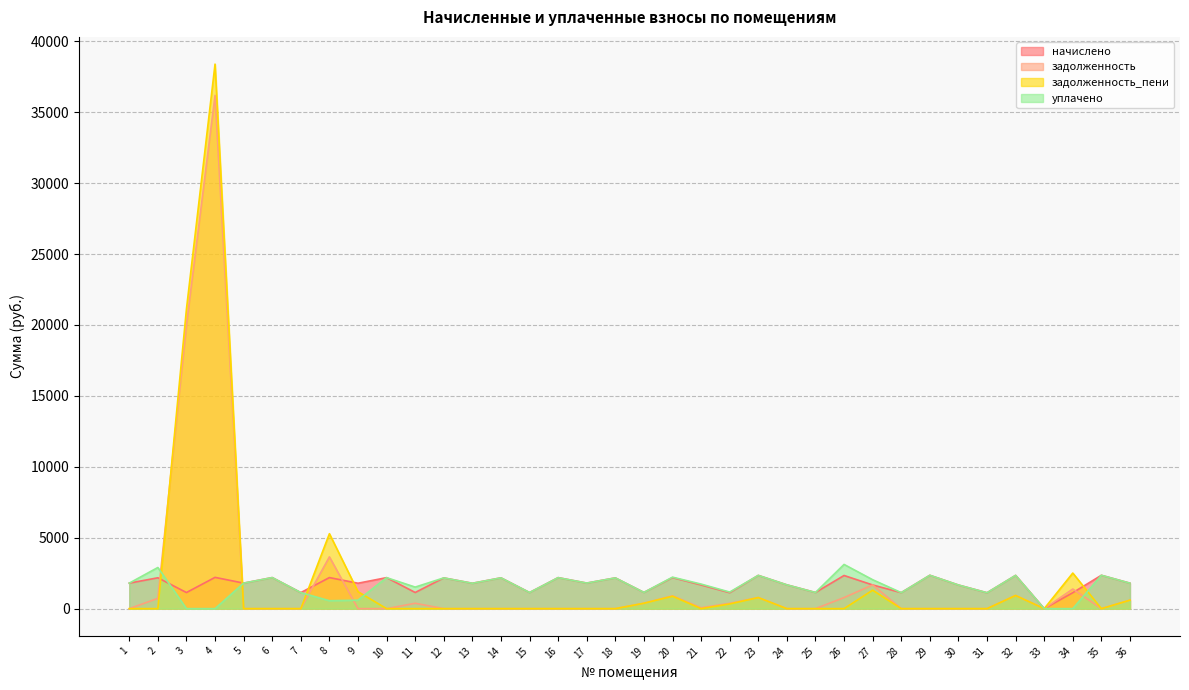

Does the chart display data point markers on the line(s)?

No